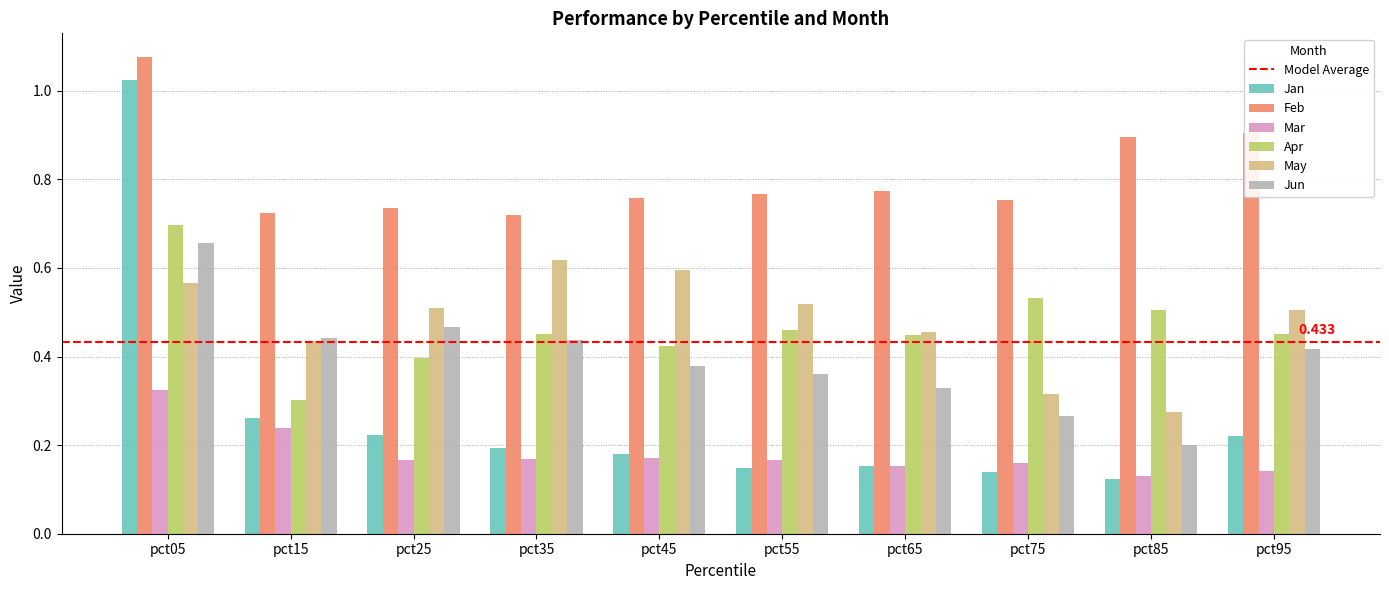

Which series changed the most between pct05 and pct15?

Jan